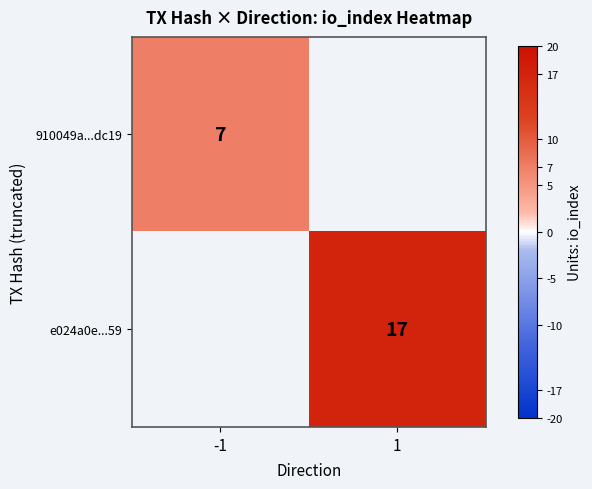

Is the value of 910049a...dc19 at -1 greater than the value of e024a0e...59 at 1?

No